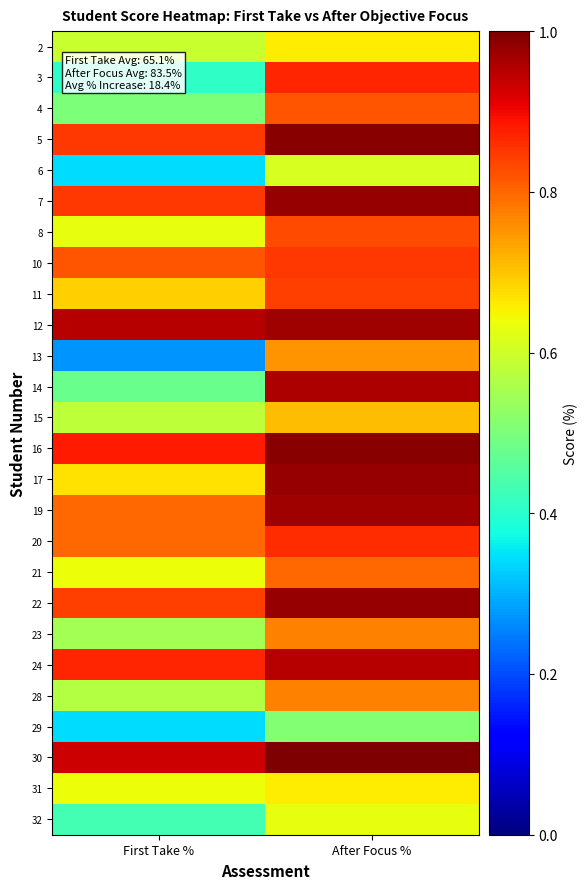

Reading left to right, transcribe all the data shown in this chart.

2: First Take %=0.6	After Focus %=0.7
3: First Take %=0.4	After Focus %=0.9
4: First Take %=0.5	After Focus %=0.8
5: First Take %=0.8	After Focus %=1.0
6: First Take %=0.3	After Focus %=0.6
7: First Take %=0.8	After Focus %=1.0
8: First Take %=0.6	After Focus %=0.8
10: First Take %=0.8	After Focus %=0.8
11: First Take %=0.7	After Focus %=0.8
12: First Take %=0.9	After Focus %=1.0
13: First Take %=0.3	After Focus %=0.8
14: First Take %=0.5	After Focus %=1.0
15: First Take %=0.6	After Focus %=0.7
16: First Take %=0.9	After Focus %=1.0
17: First Take %=0.7	After Focus %=1.0
19: First Take %=0.8	After Focus %=1.0
20: First Take %=0.8	After Focus %=0.9
21: First Take %=0.6	After Focus %=0.8
22: First Take %=0.8	After Focus %=1.0
23: First Take %=0.6	After Focus %=0.8
24: First Take %=0.9	After Focus %=0.9
28: First Take %=0.6	After Focus %=0.8
29: First Take %=0.3	After Focus %=0.5
30: First Take %=0.9	After Focus %=1.0
31: First Take %=0.6	After Focus %=0.7
32: First Take %=0.4	After Focus %=0.6